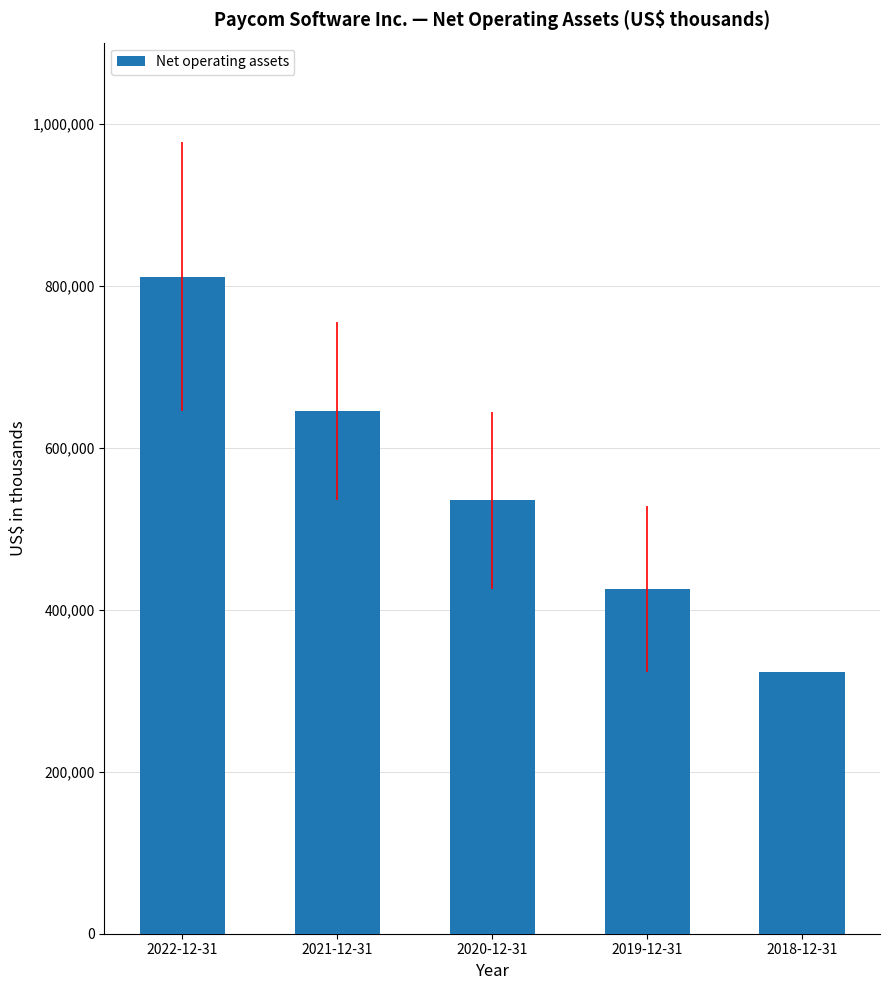

At which label does the data first exceed 534827?

2022-12-31